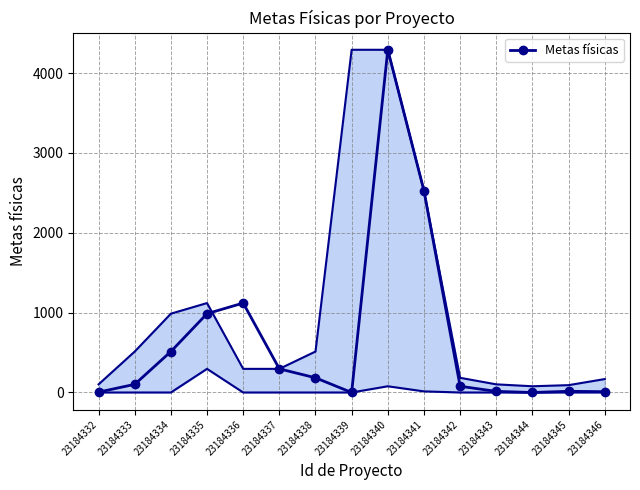

Where is the first local minimum?

23184339